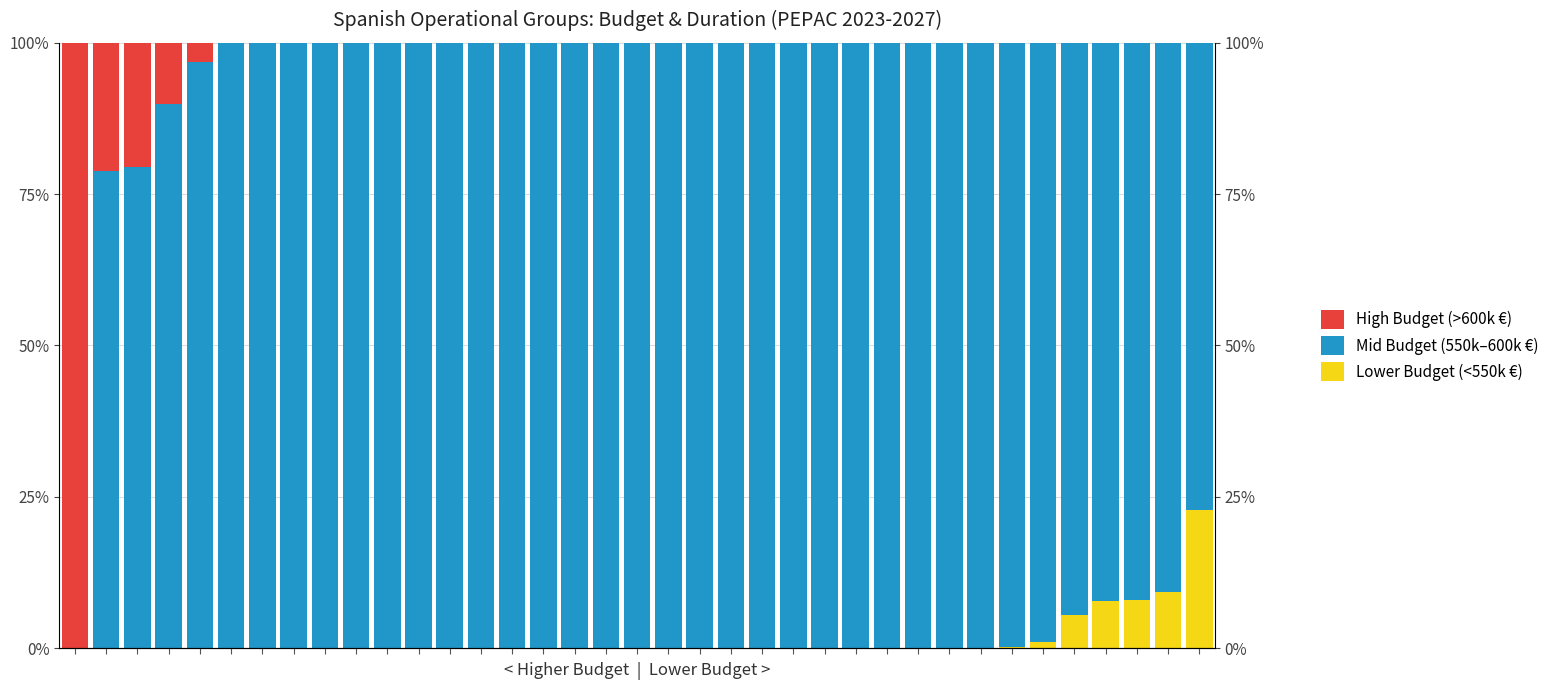

How many groups of bars are there?

37